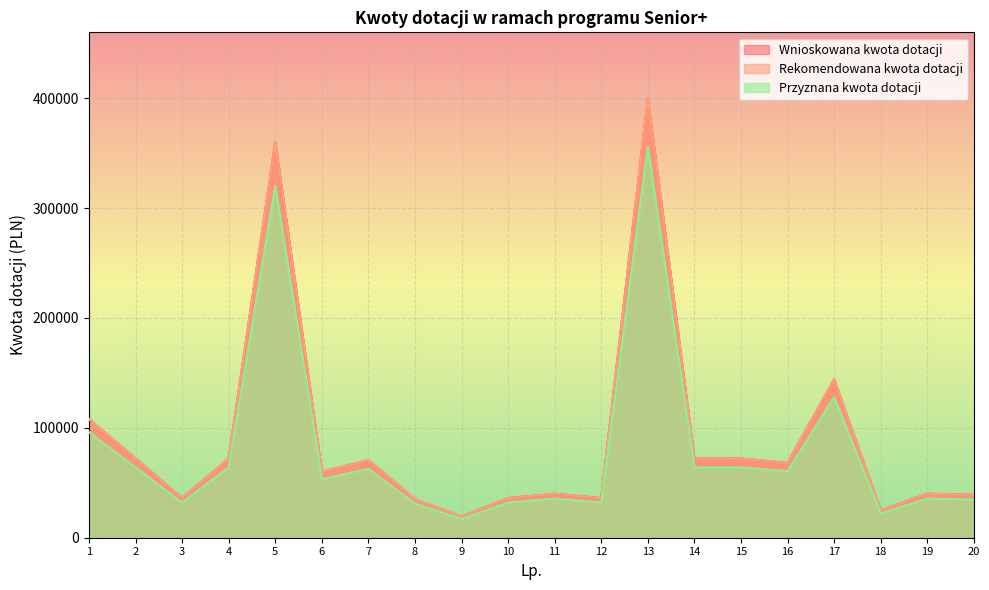

At which category does the chart reach its minimum across all series?

9